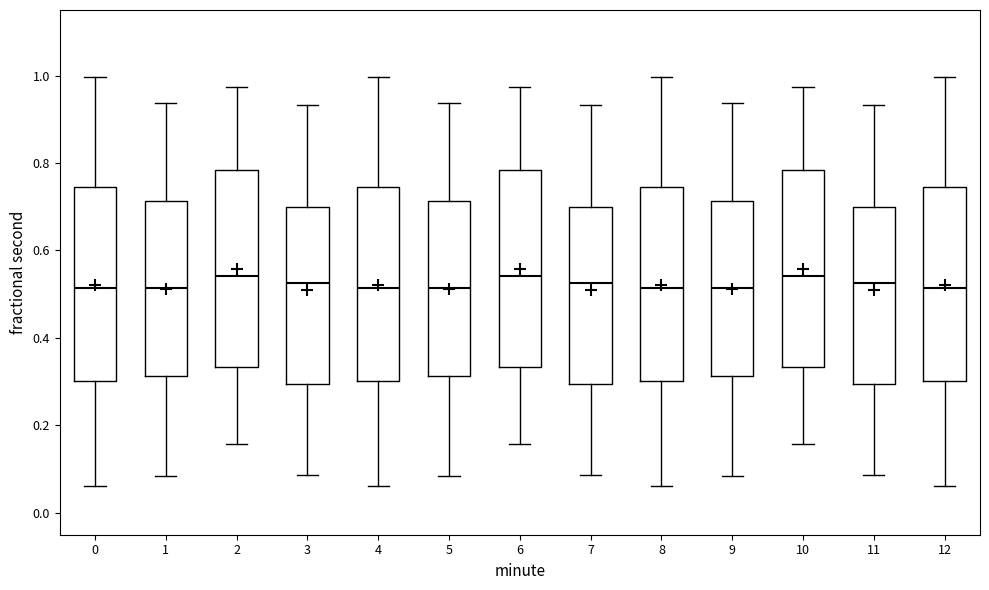

Where does the upper whisker of the box at x = 9 end on the y-axis? The values are not printed on the chart, so give them approximately, as read against the axis.

0.94